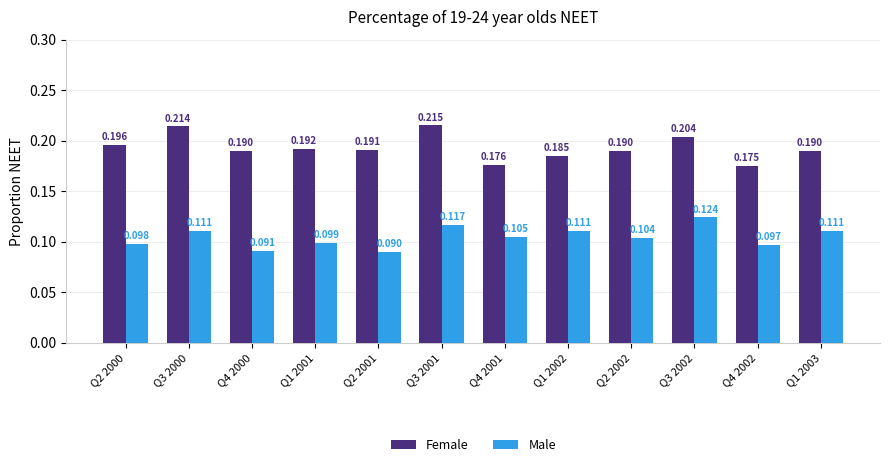

What is the sum of the Female values at Q1 2001 and Q3 2000?

0.4